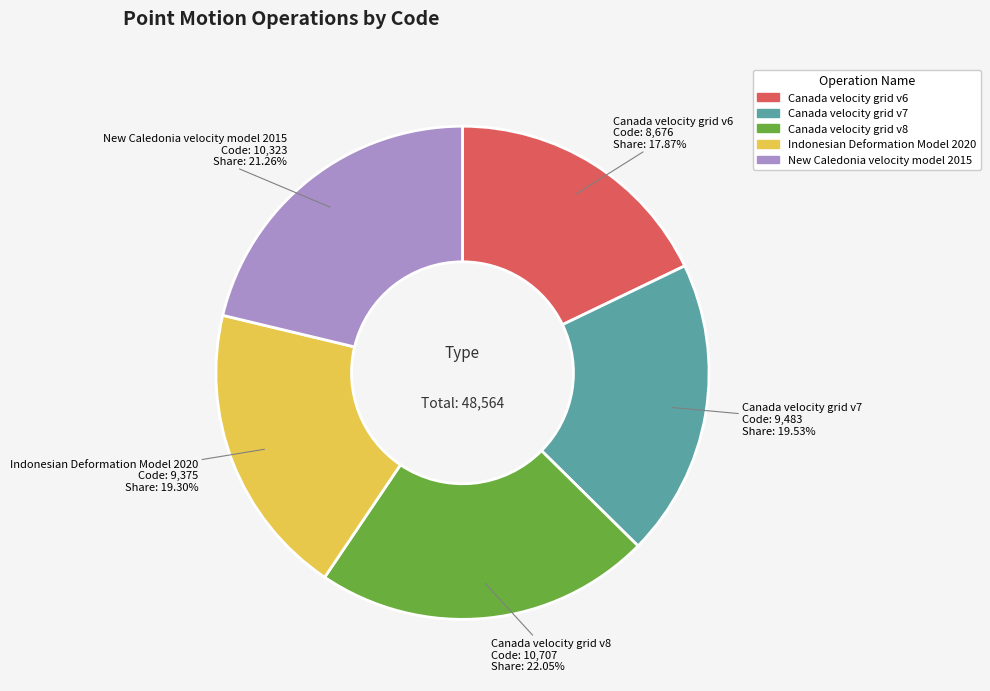

What percentage do Canada velocity grid v8 and Canada velocity grid v7 together represent?

41.6%